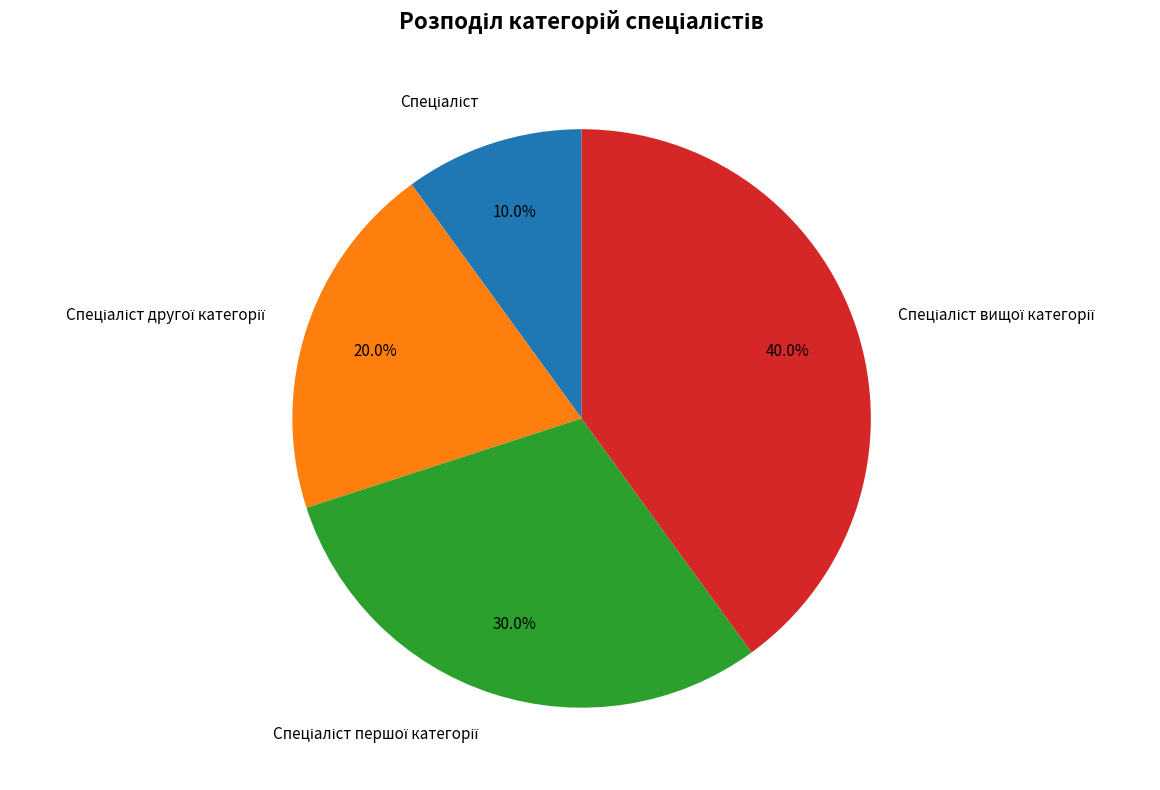

Does any single category account for the majority?

No